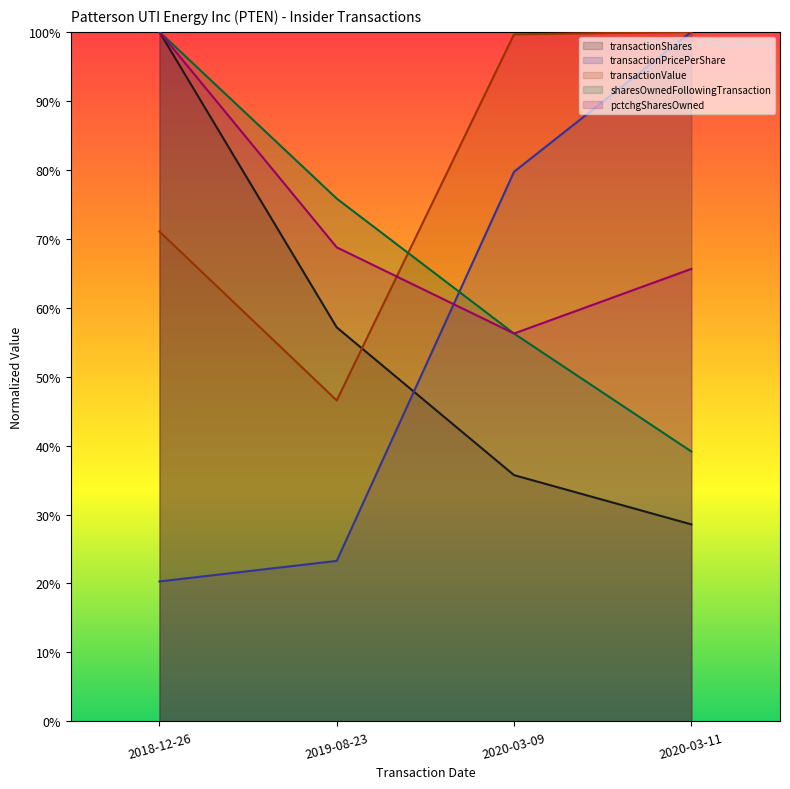

At 2019-08-23, list the series in order from largest to smallest.

sharesOwnedFollowingTransaction, pctchgSharesOwned, transactionShares, transactionValue, transactionPricePerShare